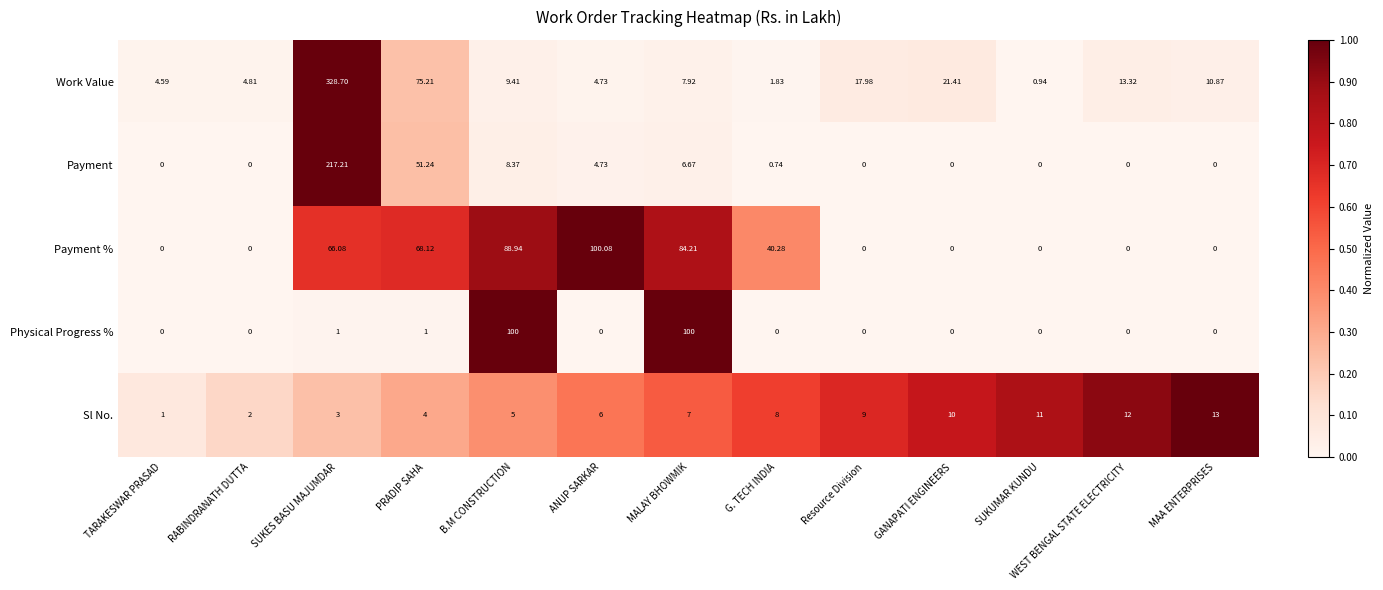

Which series changed the most between RABINDRANATH DUTTA and SUKES BASU MAJUMDAR?

Work Value